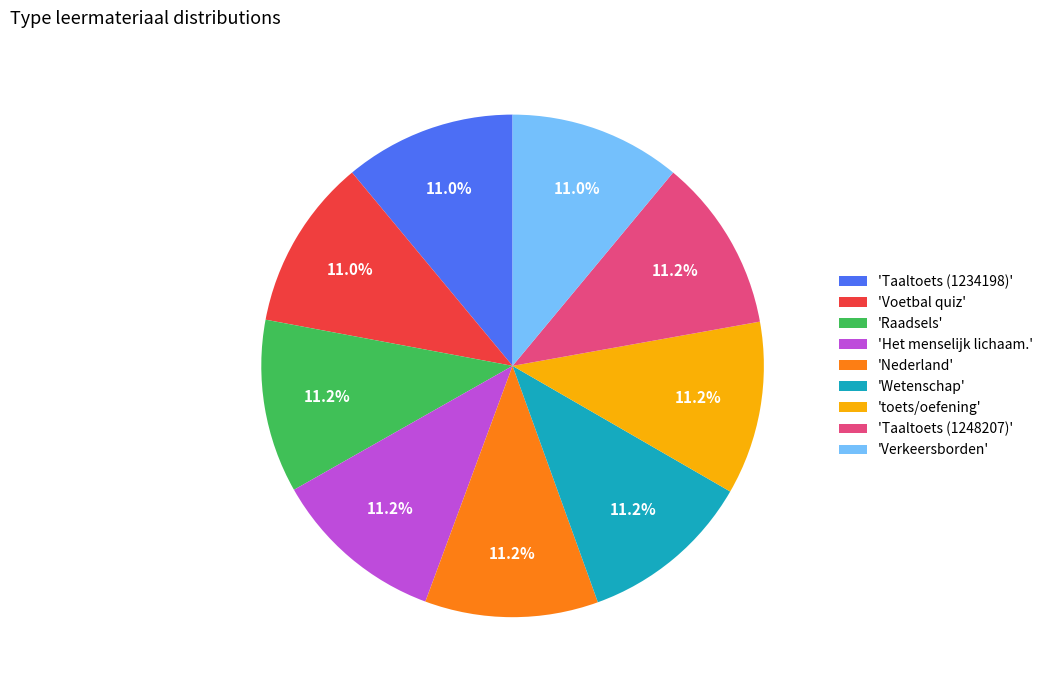

What percentage is NOT represented by 'Raadsels'?

88.8%